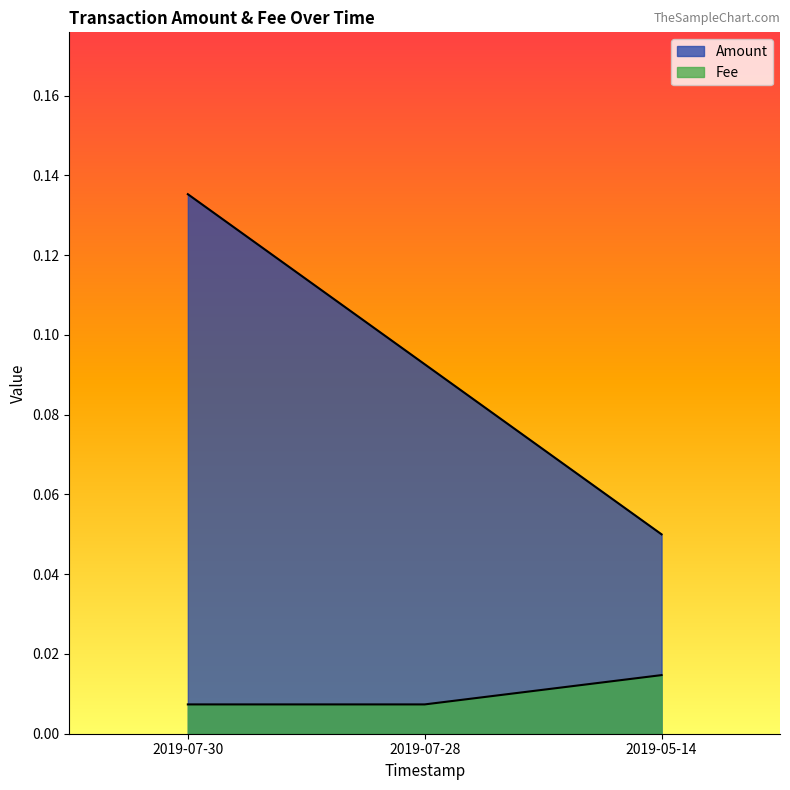

Which has a higher value, 2019-07-30 or 2019-05-14?

2019-07-30